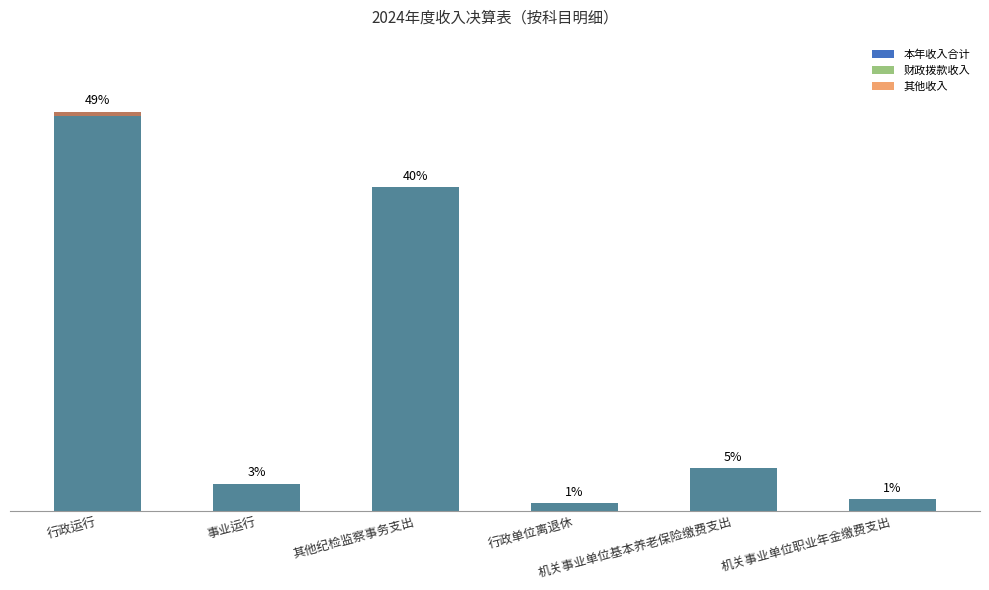

What is the maximum value for 财政拨款收入?

2539.0